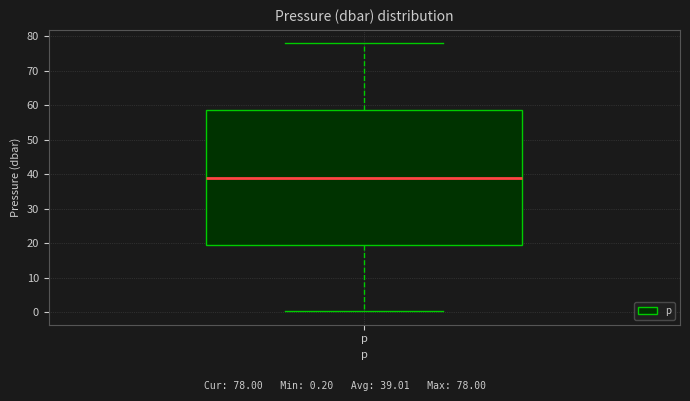

Where does the upper whisker of the box for p end on the y-axis? The values are not printed on the chart, so give them approximately, as read against the axis.

78